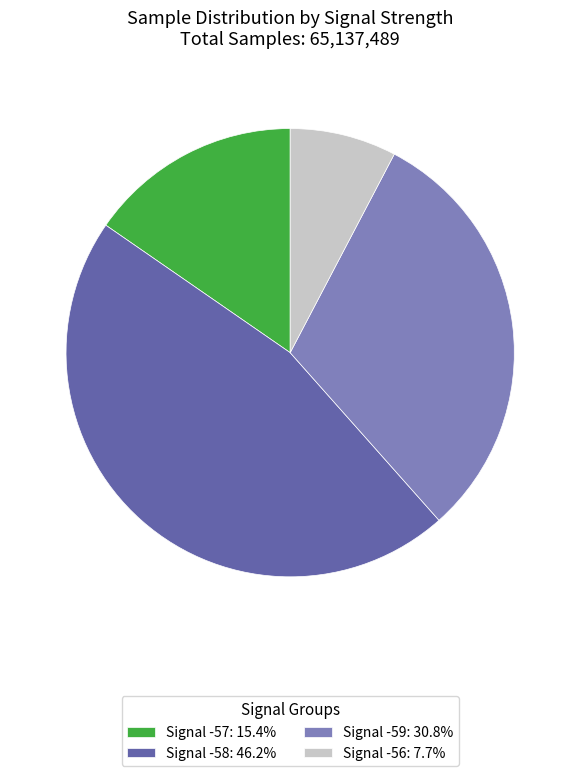

Does any single category account for the majority?

No